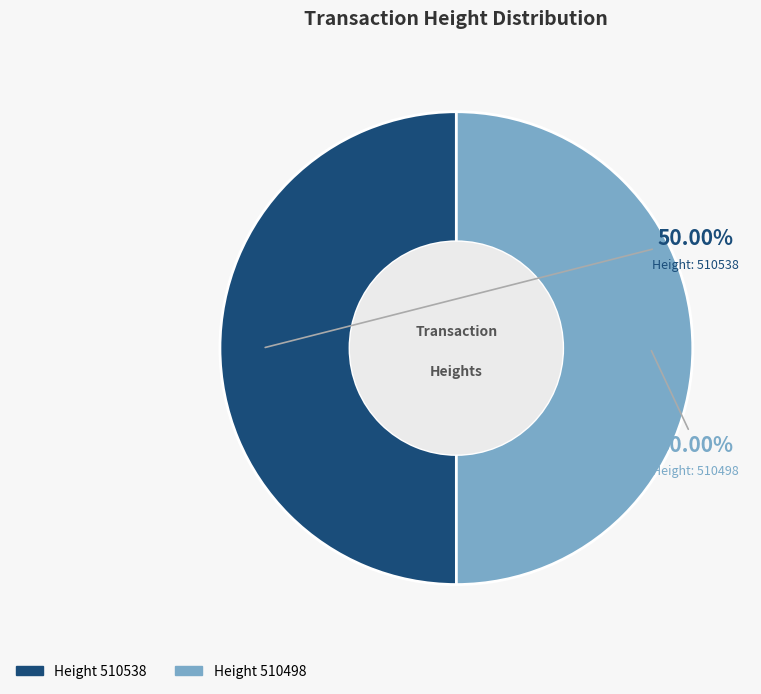

Do Height 510498 and Height 510538 together represent more than half of the pie?

Yes